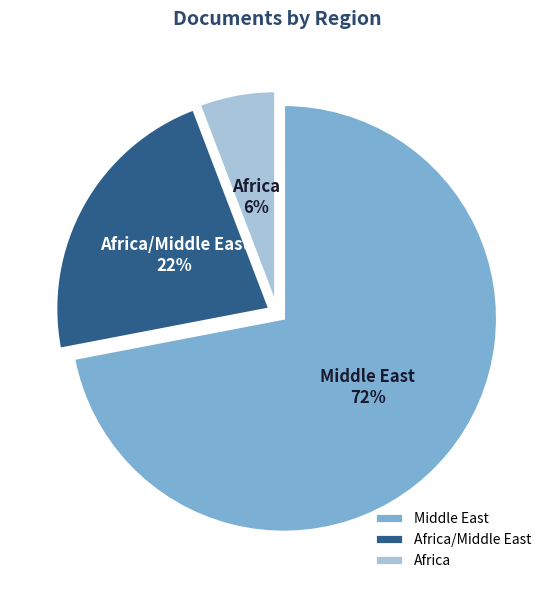

To the nearest percent, what is the combined percentage of Middle East and Africa?

78%